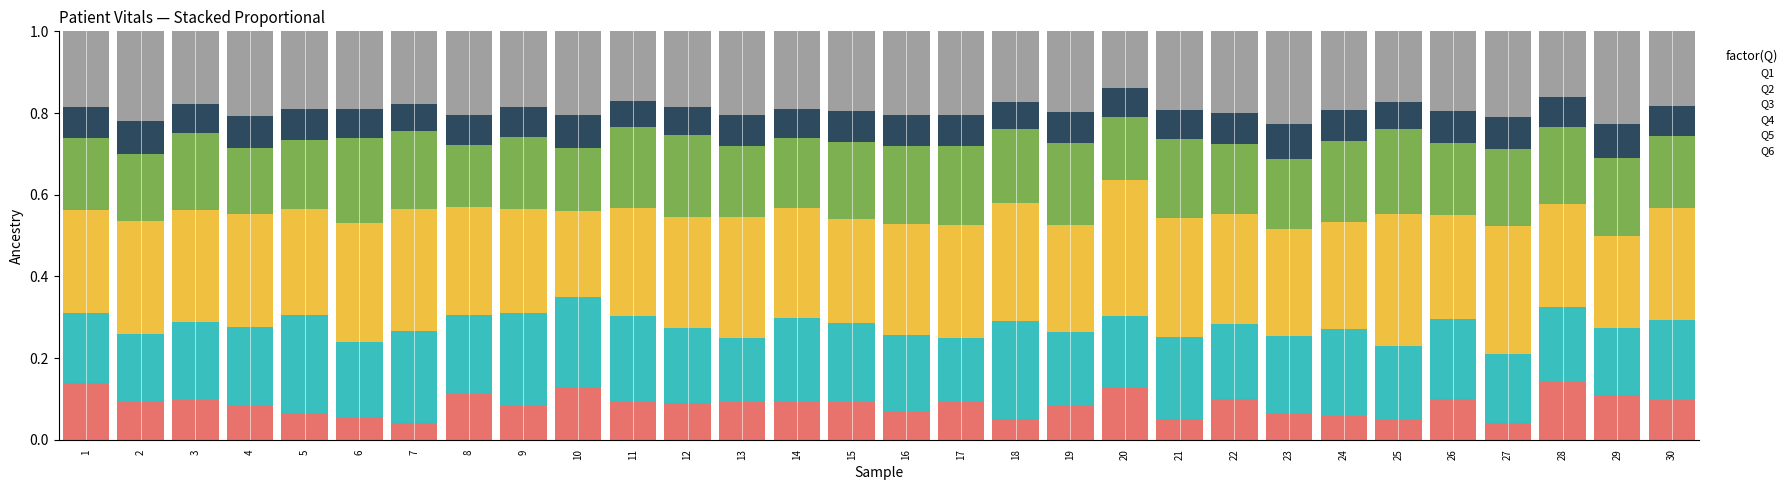

Count the number of categories in the chart.

30